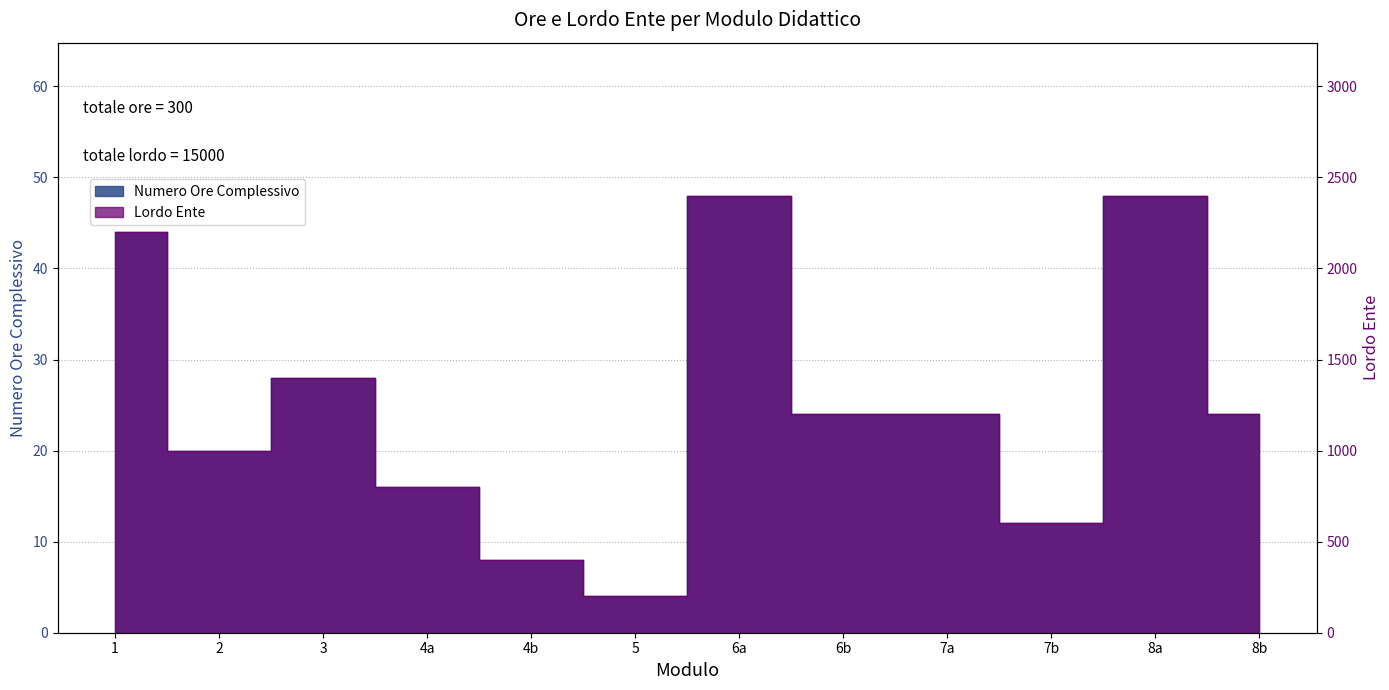

Reading left to right, transcribe all the data shown in this chart.

Numero Ore Complessivo: 44	20	28	16	8	4	48	24	24	12	48	24
Lordo Ente: 2200	1000	1400	800	400	200	2400	1200	1200	600	2400	1200